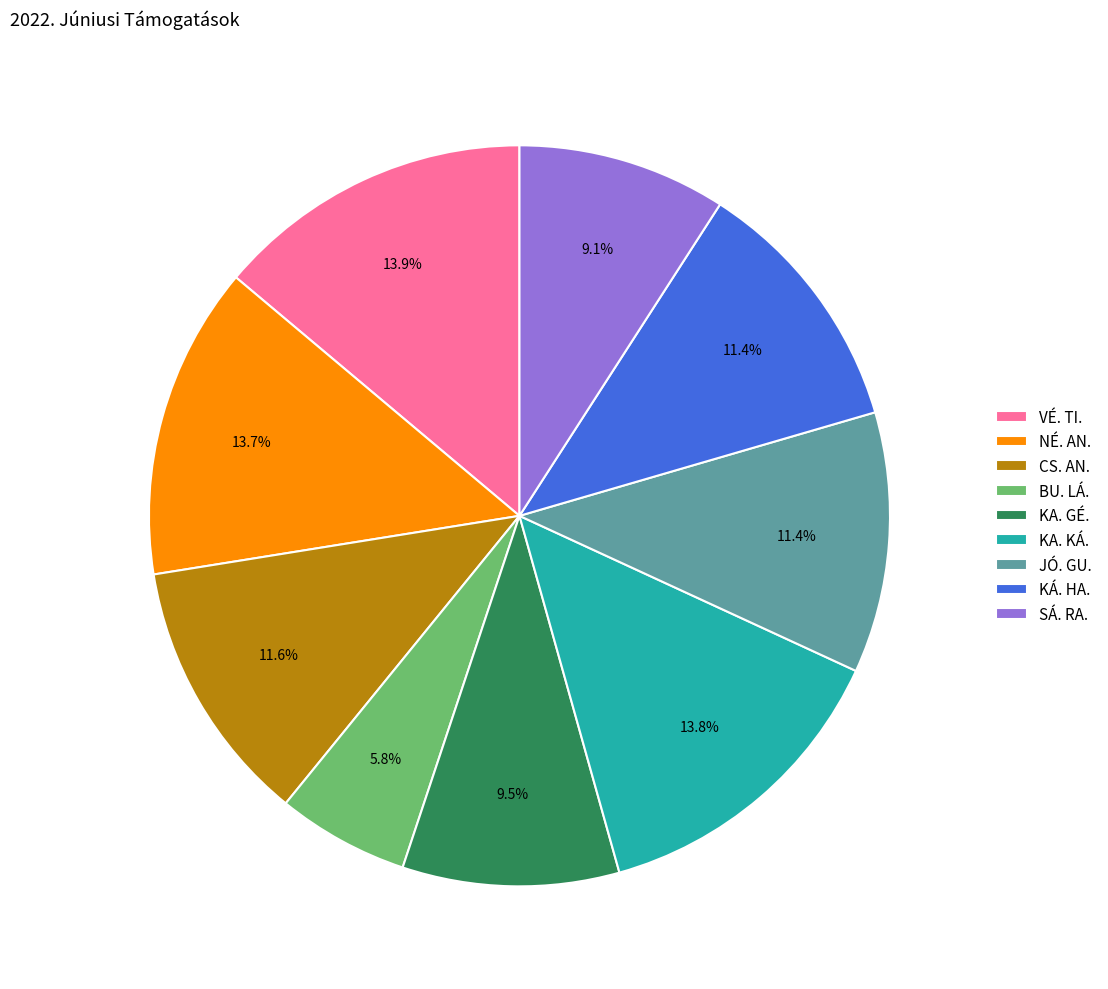

Which has a higher value, JÓ. GU. or SÁ. RA.?

JÓ. GU.